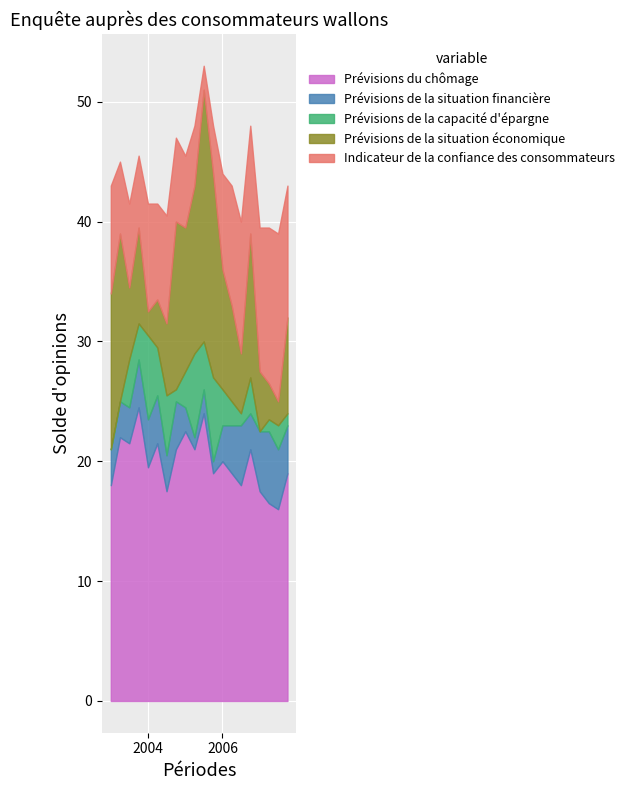

True or false: Prévisions du chômage has a value of 13.4 at 2004.

False